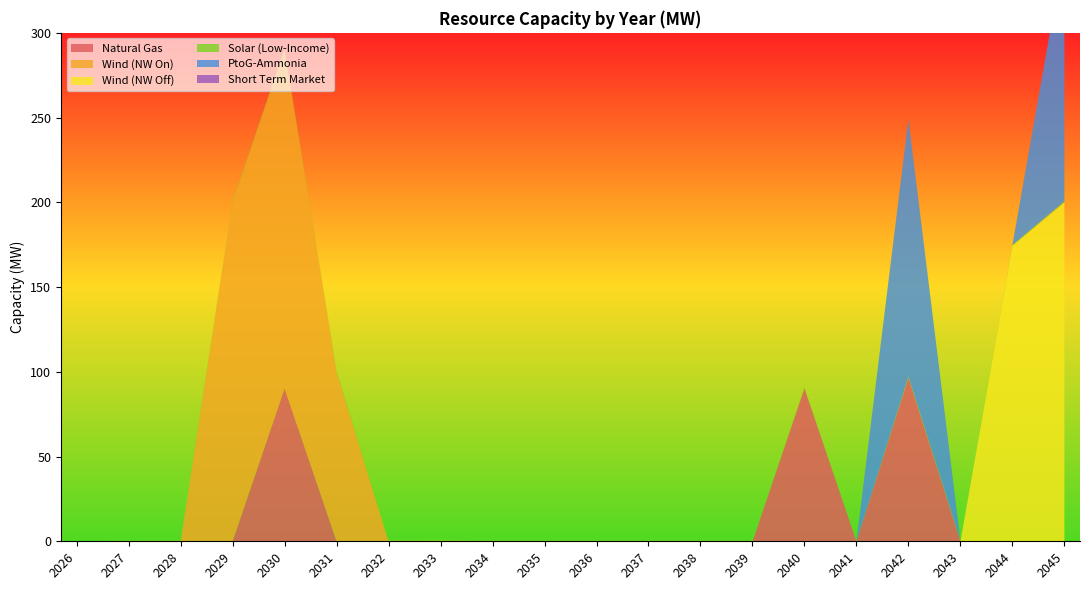

Reading left to right, what are all the values shown in this chart?

Natural Gas: 2026=0.0	2027=0.0	2028=0.0	2029=0.0	2030=90.2	2031=0.0	2032=0.0	2033=0.0	2034=0.0	2035=0.0	2036=0.0	2037=0.0	2038=0.0	2039=0.0	2040=90.2	2041=0.0	2042=96.6	2043=0.0	2044=0.0	2045=0.0
Wind (NW On): 2026=0.0	2027=0.0	2028=0.0	2029=200.0	2030=200.0	2031=100.0	2032=0.0	2033=0.0	2034=0.0	2035=0.0	2036=0.0	2037=0.0	2038=0.0	2039=0.0	2040=0.0	2041=0.0	2042=0.0	2043=0.0	2044=0.0	2045=0.0
Wind (NW Off): 2026=0.0	2027=0.0	2028=0.0	2029=0.0	2030=0.0	2031=0.0	2032=0.0	2033=0.0	2034=0.0	2035=0.0	2036=0.0	2037=0.0	2038=0.0	2039=0.0	2040=0.0	2041=0.0	2042=0.0	2043=0.0	2044=174.3	2045=200.0
Solar (Low-Income): 2026=0.0	2027=0.5	2028=0.6	2029=0.6	2030=0.7	2031=0.8	2032=0.8	2033=1.0	2034=0.5	2035=0.5	2036=0.5	2037=0.5	2038=0.5	2039=0.5	2040=0.5	2041=0.0	2042=0.5	2043=0.6	2044=0.6	2045=0.7
PtoG-Ammonia: 2026=0.0	2027=0.0	2028=0.0	2029=0.0	2030=0.0	2031=0.0	2032=0.0	2033=0.0	2034=0.0	2035=0.0	2036=0.0	2037=0.0	2038=0.0	2039=0.0	2040=0.0	2041=0.0	2042=151.9	2043=0.0	2044=0.0	2045=148.1
Short Term Market: 2026=0.0	2027=0.0	2028=0.0	2029=0.0	2030=0.0	2031=0.0	2032=0.0	2033=0.0	2034=0.0	2035=0.0	2036=0.0	2037=0.0	2038=0.0	2039=0.0	2040=0.0	2041=0.0	2042=0.0	2043=0.0	2044=0.0	2045=0.0